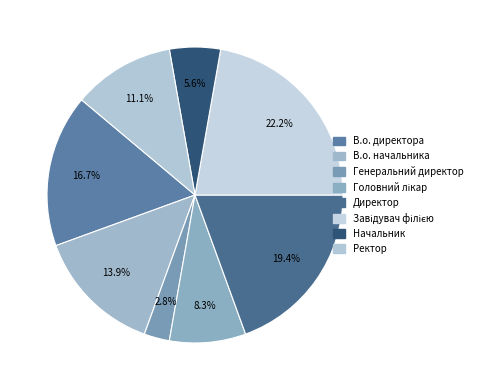

What is the change in value from В.о. директора to Завідувач філією?

+2